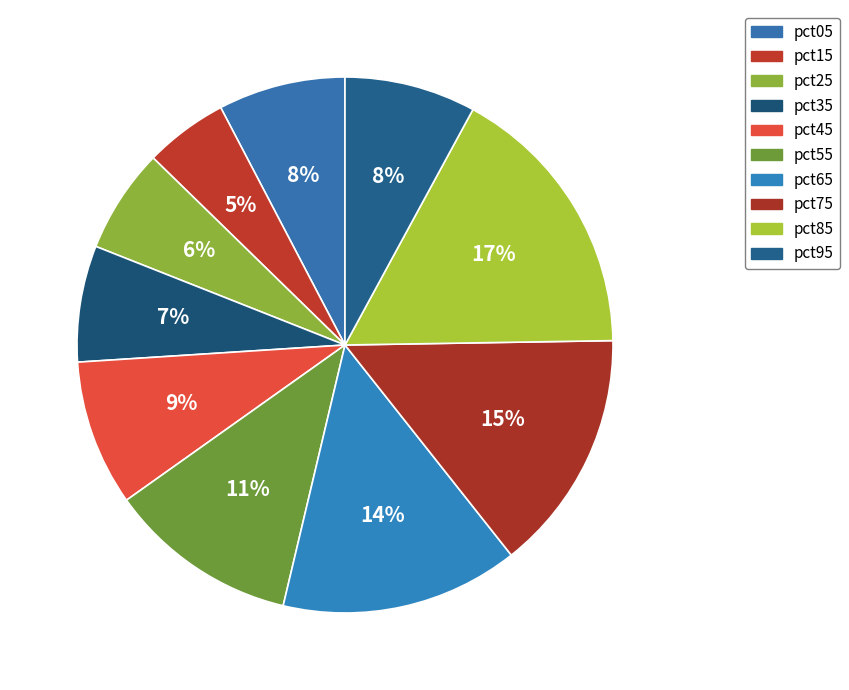

Is there any slice that represents more than half of the pie?

No